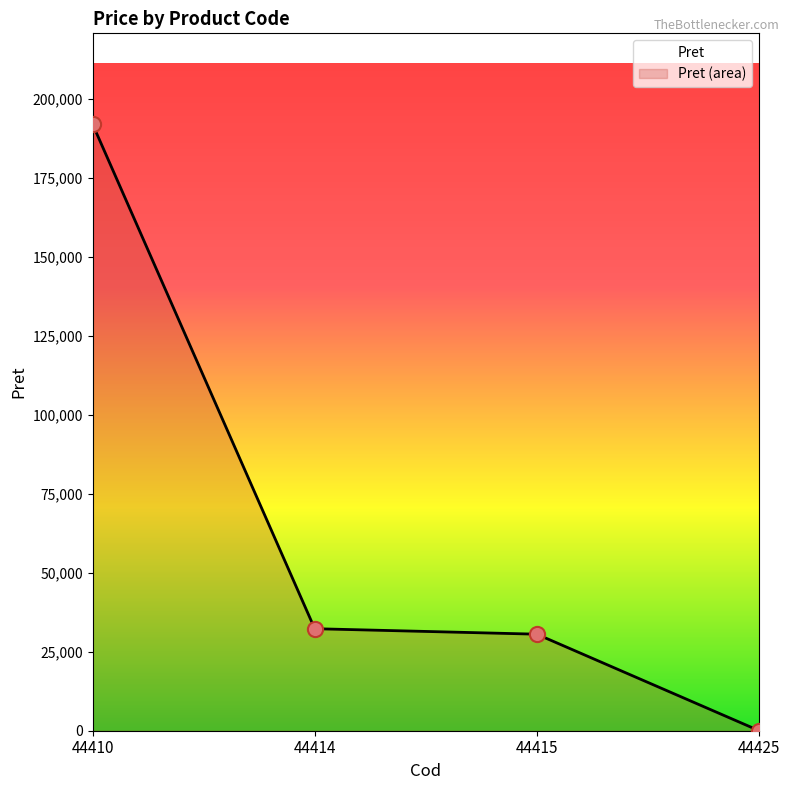

What is the change in value from 44410 to 44425?

-191953.2